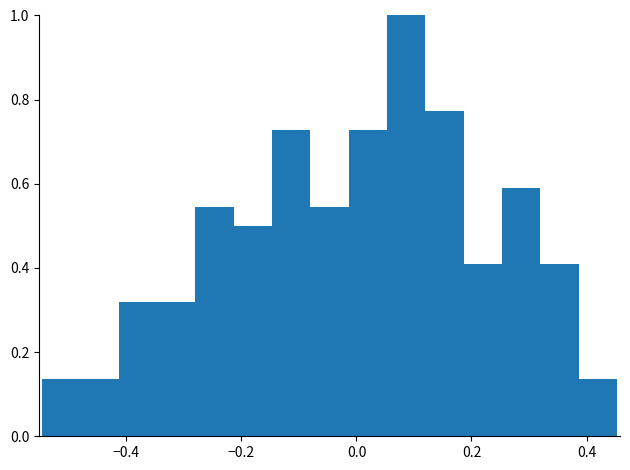

Read against the x-axis, roughly where is the centre of the tallest bar?

0.08